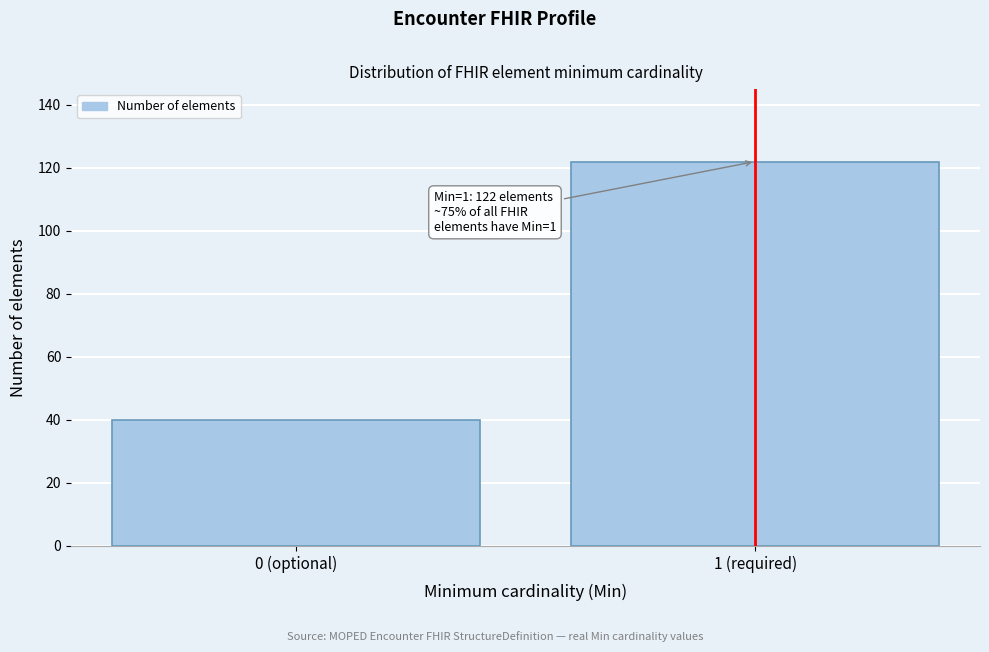

Reading right to left, extract all data points from this chart.

1 (required)=122	0 (optional)=40